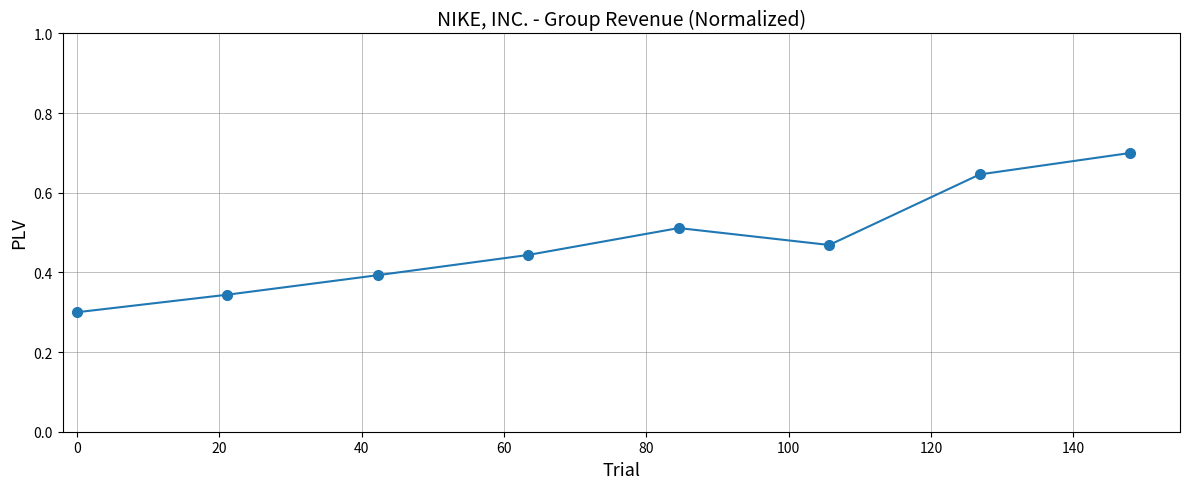

What is the sum of all values?

3.8